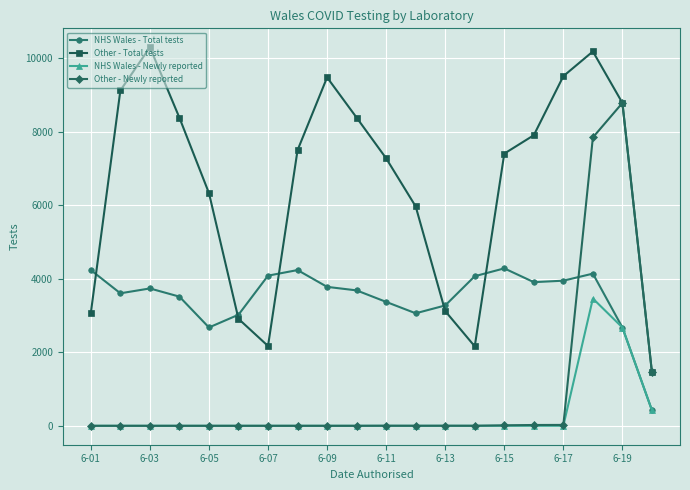

What is the highest value of the Other - Newly reported series?

8784